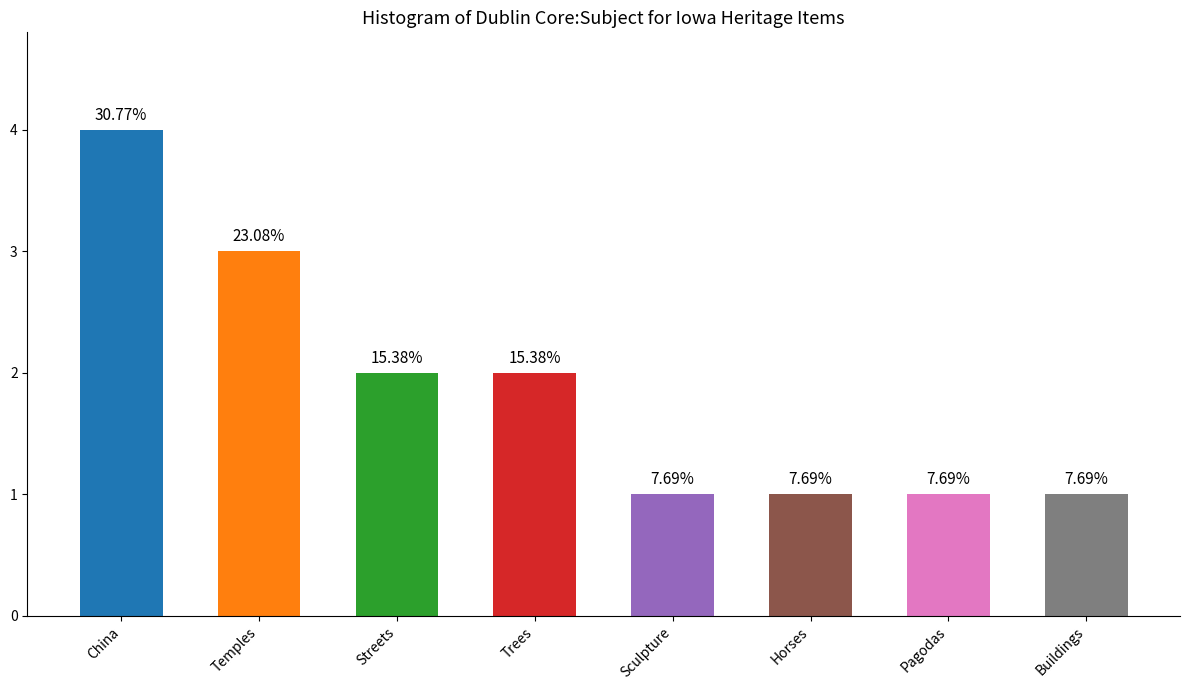

What is the difference between the values at Buildings and Streets?

1